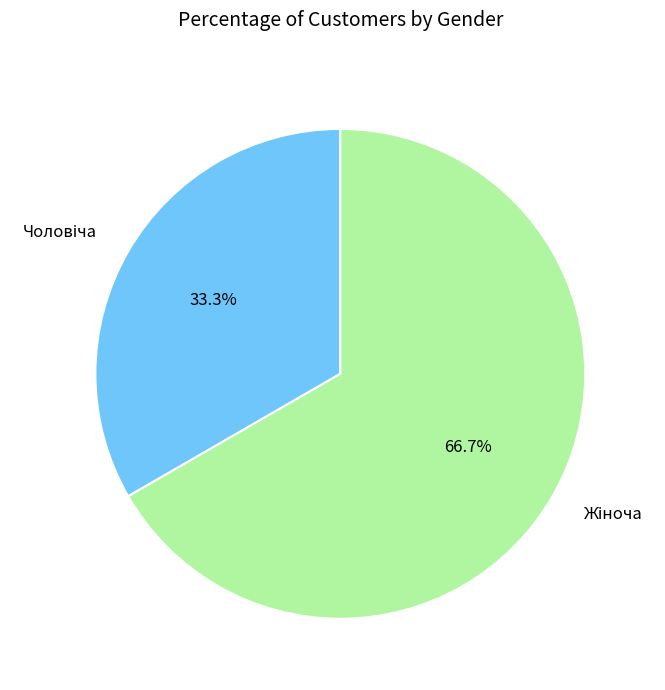

How many slices are in this pie chart?

2